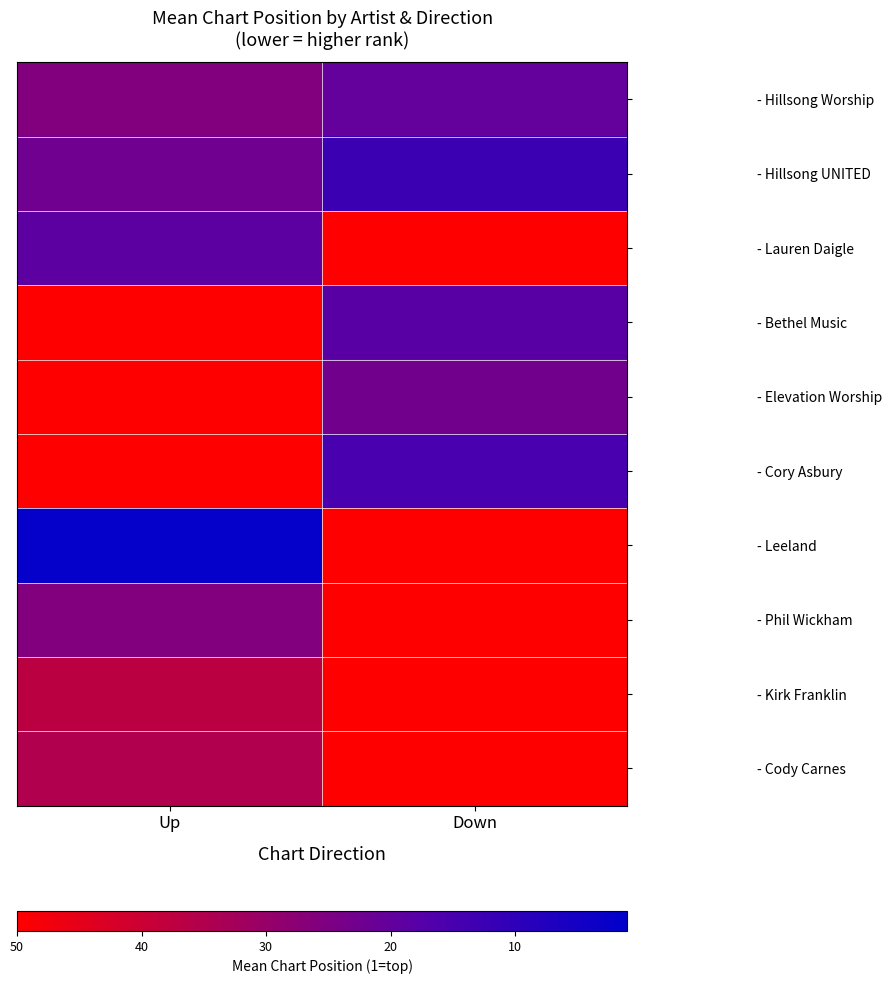

Rank the series by their maximum value, from lowest to highest.

- Hillsong UNITED, - Hillsong Worship, - Lauren Daigle, - Bethel Music, - Elevation Worship, - Cory Asbury, - Leeland, - Phil Wickham, - Kirk Franklin, - Cody Carnes